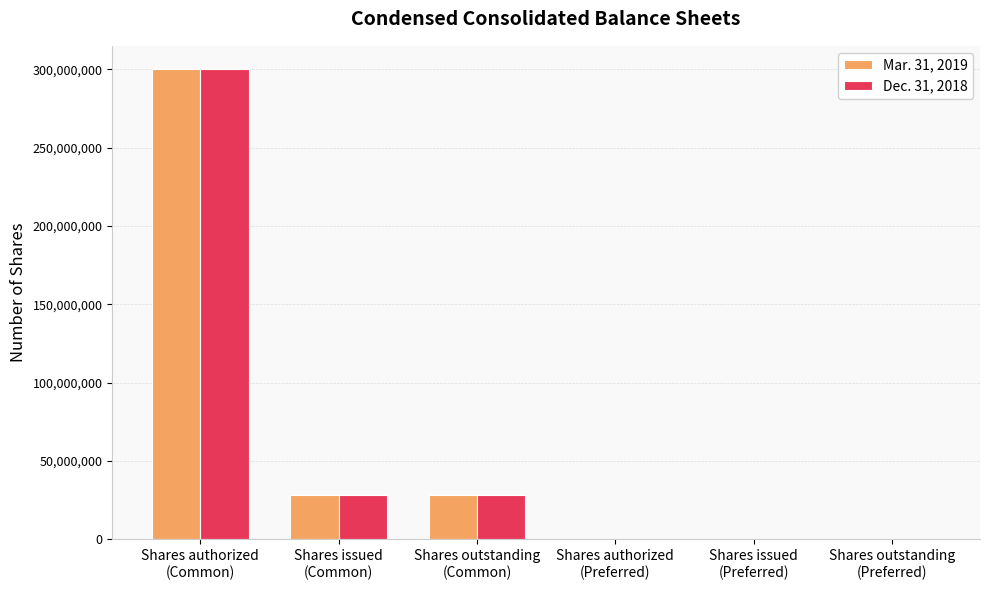

How many data points does each series have?

6